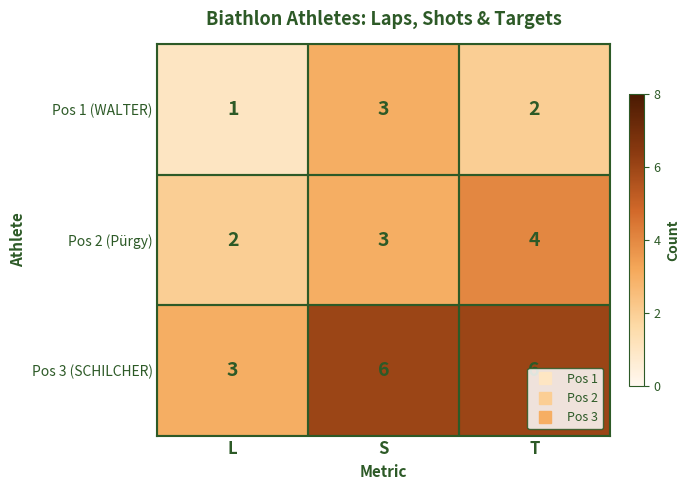

Is it true that Pos 3 (SCHILCHER) equals 2 at T?

False